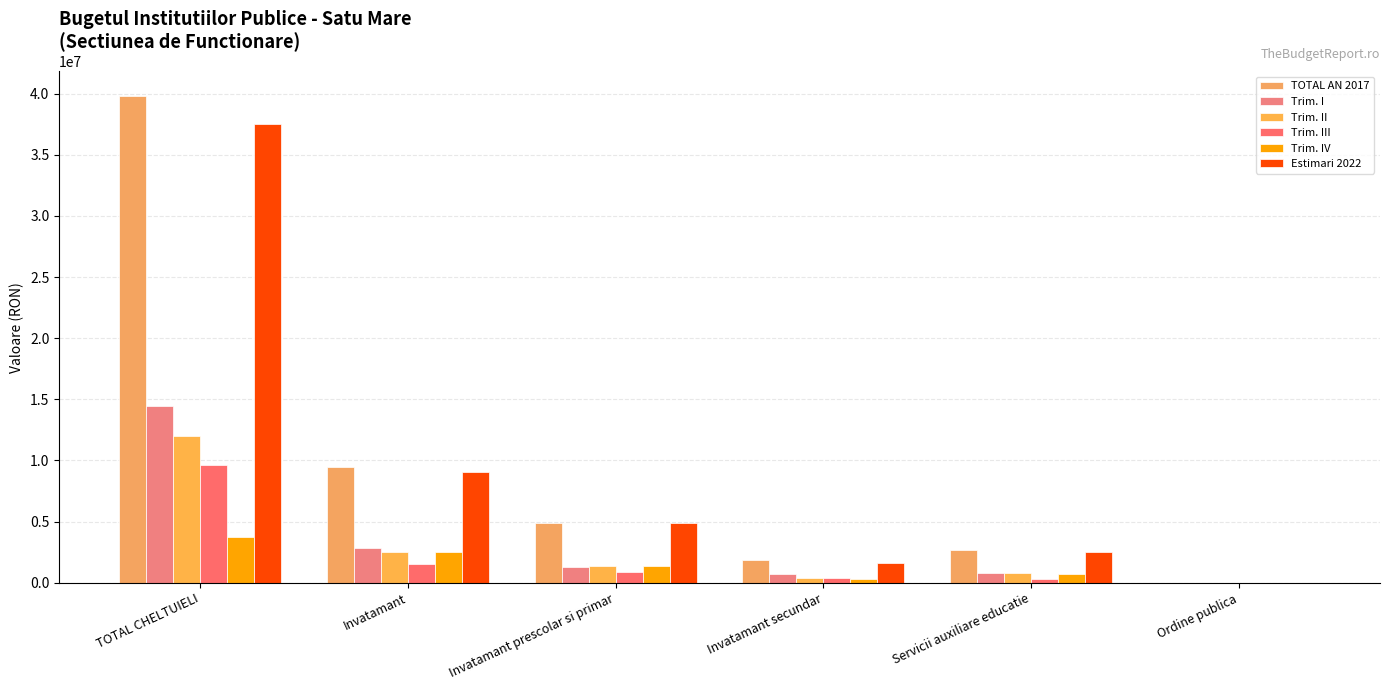

Between Invatamant secundar and Ordine publica, which is larger?

Invatamant secundar